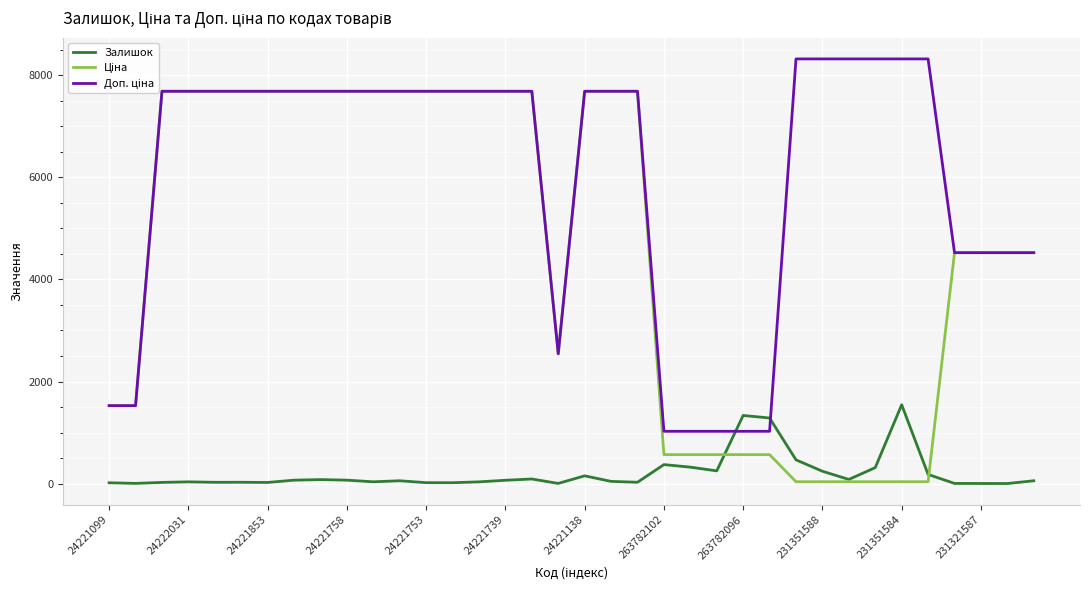

Reading left to right, list all the values displayed in this chart.

Залишок: 16.0	4.0	23.0	34.0	25.0	26.0	22.0	67.0	78.0	67.0	35.0	55.0	18.0	17.0	34.0	65.0	90.0	3.0	152.0	43.0	26.0	372.0	322.0	249.0	1335.0	1285.0	465.0	242.0	81.0	313.0	1545.0	179.0	3.0	2.0	1.0	55.0
Ціна: 1526.8	1526.8	7688.0	7688.0	7688.0	7688.0	7688.0	7688.0	7688.0	7688.0	7688.0	7688.0	7688.0	7688.0	7688.0	7688.0	7688.0	2543.9	7688.0	7688.0	7688.0	567.7	567.7	567.7	567.7	567.7	37.0	37.0	37.0	37.0	37.0	37.0	4524.7	4524.7	4524.7	4524.7
Доп. ціна: 1527.0	1527.0	7688.0	7688.0	7688.0	7688.0	7688.0	7688.0	7688.0	7688.0	7688.0	7688.0	7688.0	7688.0	7688.0	7688.0	7688.0	2544.0	7688.0	7688.0	7688.0	1024.5	1024.5	1024.5	1024.5	1024.5	8322.0	8322.0	8322.0	8322.0	8322.0	8322.0	4525.0	4525.0	4525.0	4525.0